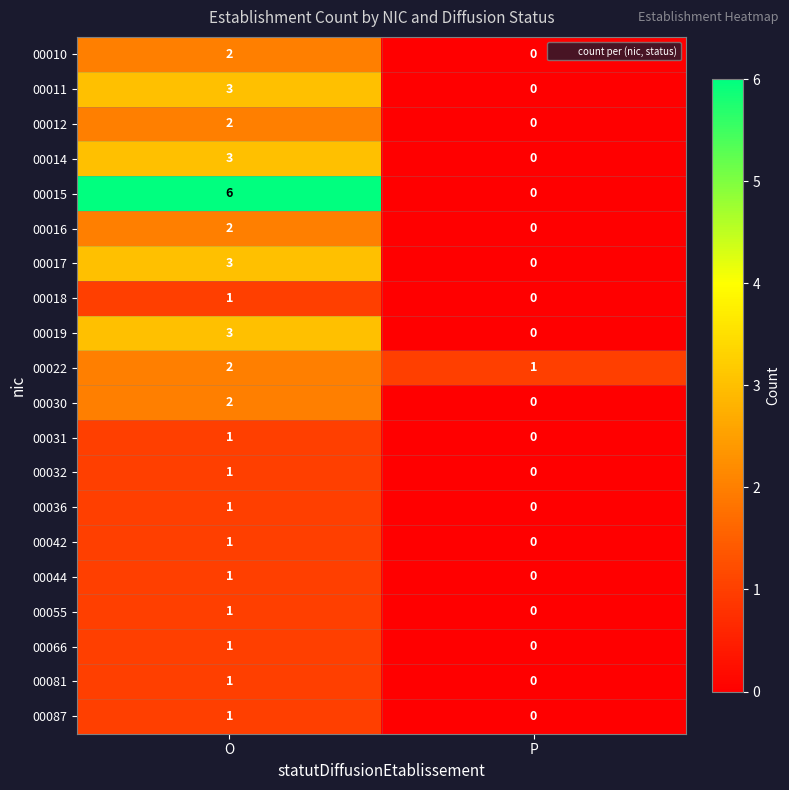

Rank the categories by 00055 value from highest to lowest.

O, P